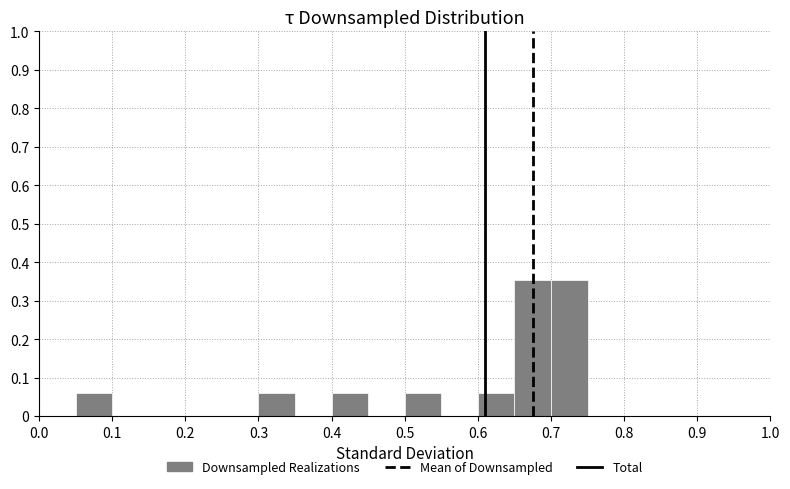

How tall is the bar that spans 0.65 to 0.70 on the x-axis? The values are not printed on the chart, so give them approximately, as read against the axis.

0.35